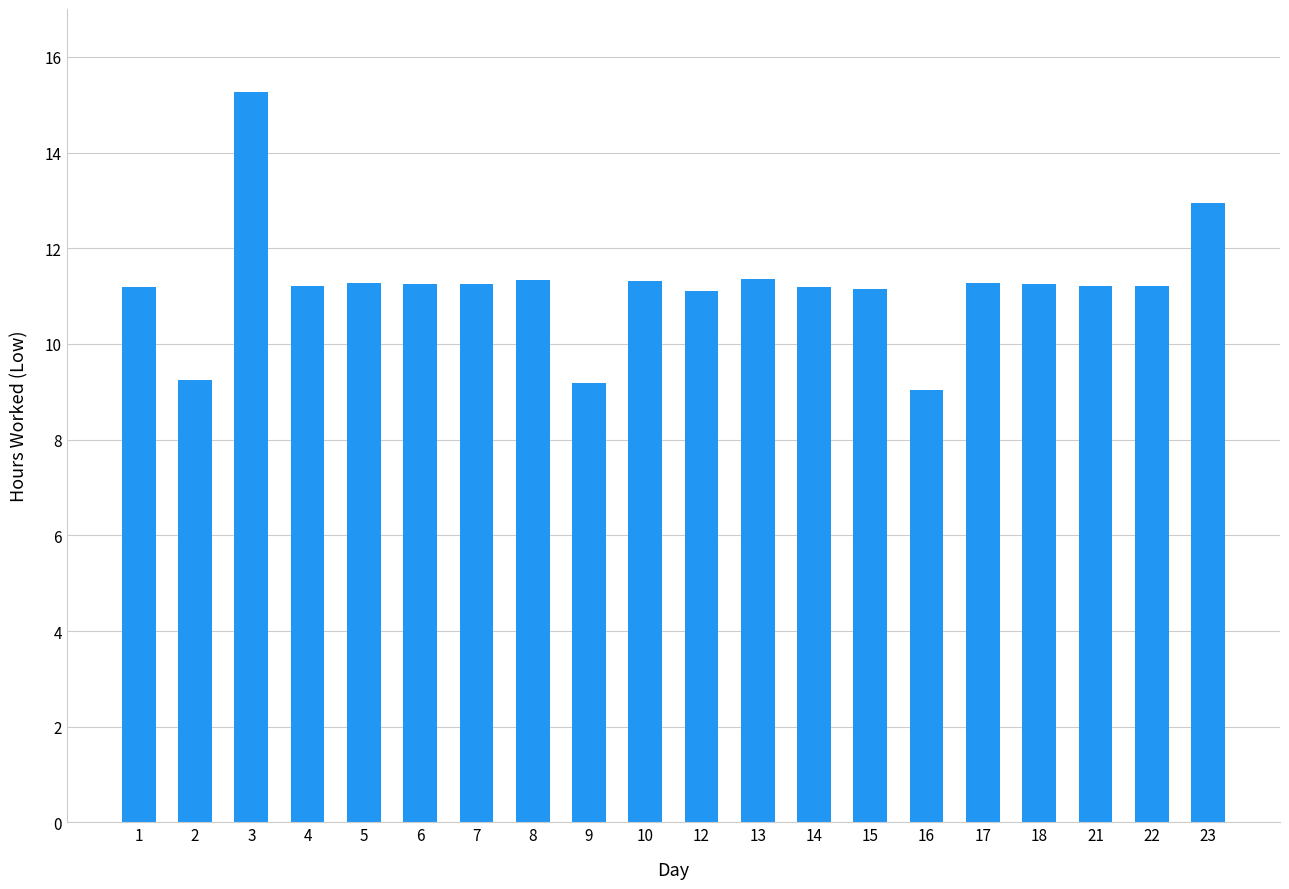

True or false: the data shows 17.2 at 17.

False